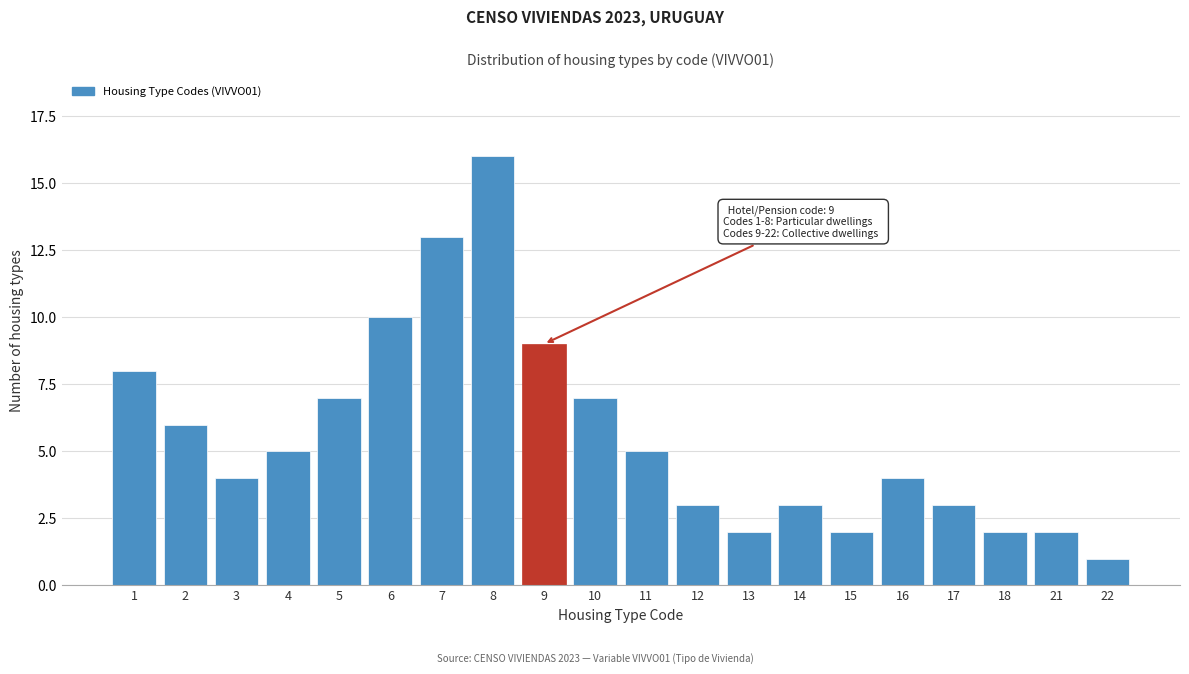

Reading left to right, what are all the values shown in this chart?

8	6	4	5	7	10	13	16	9	7	5	3	2	3	2	4	3	2	2	1